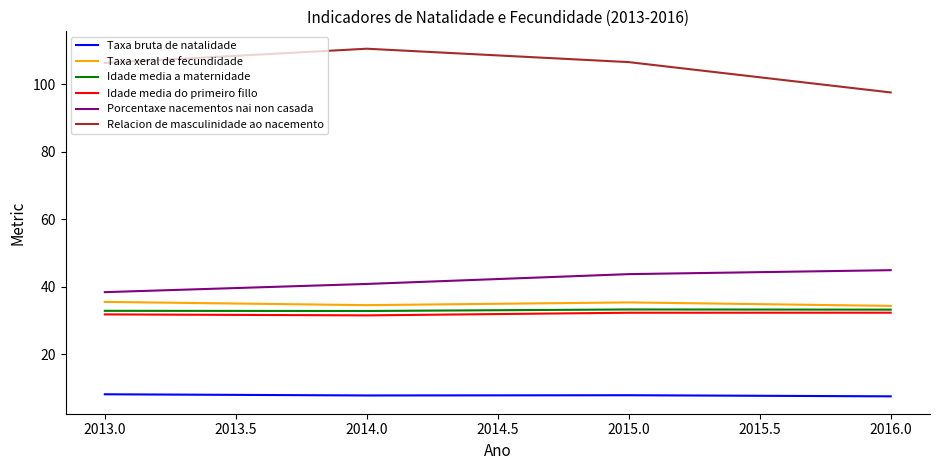

True or false: Taxa bruta de natalidade has more than 2 interior local peaks.

False